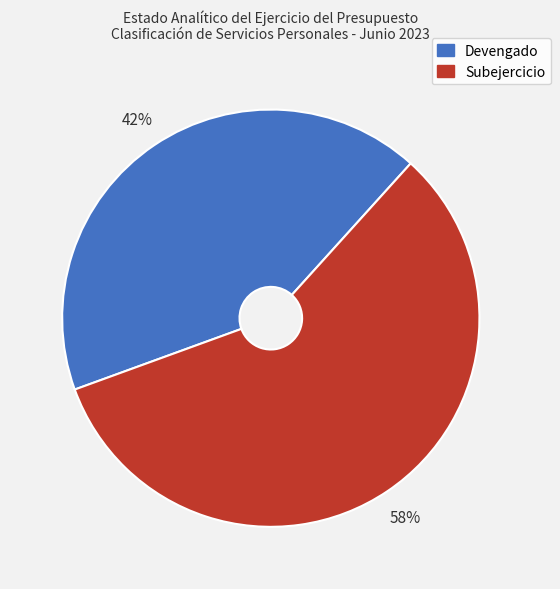

Count the number of slices in the pie.

2